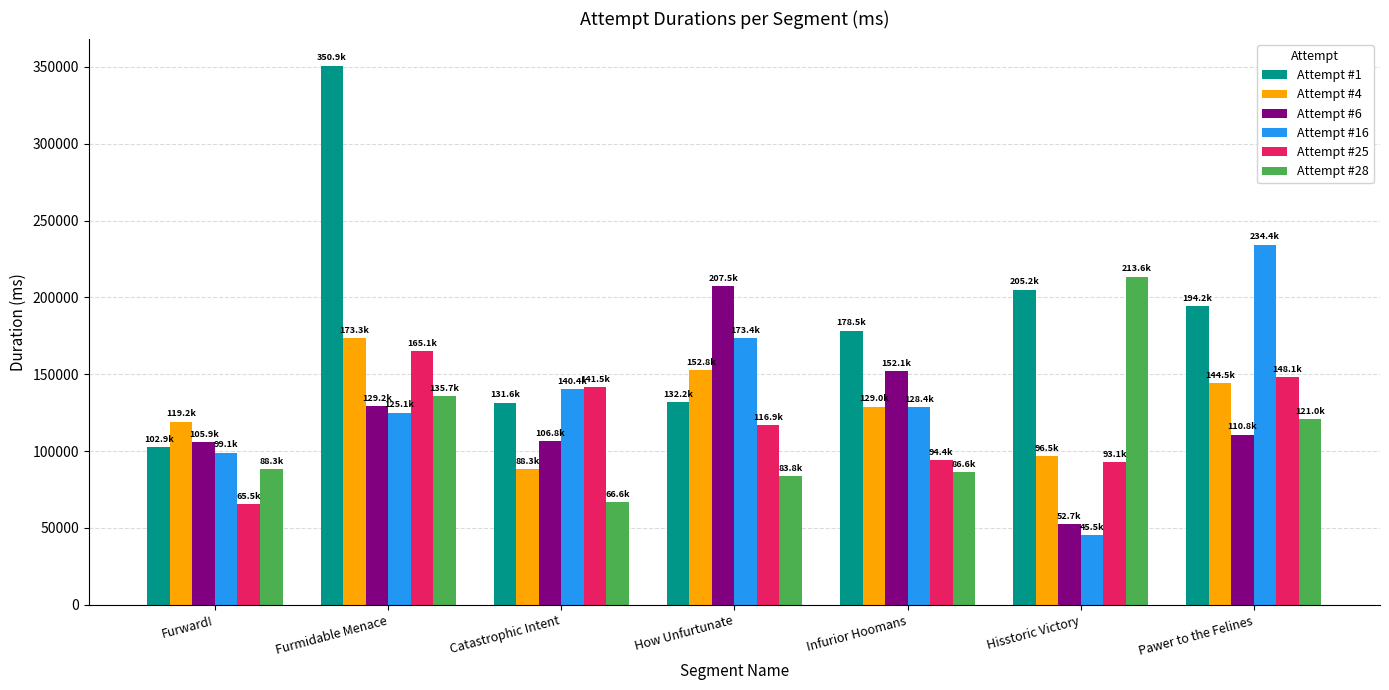

What are all the series names shown in the legend?

Attempt #1, Attempt #4, Attempt #6, Attempt #16, Attempt #25, Attempt #28